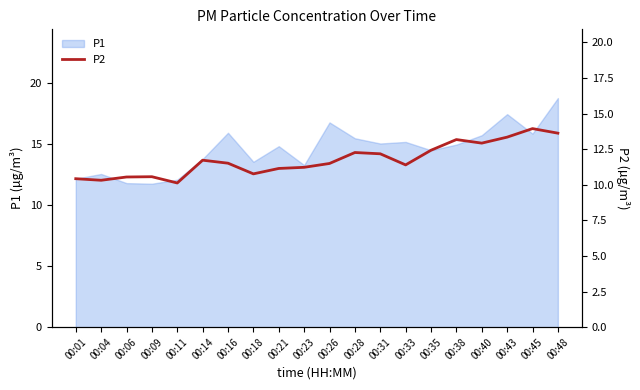

The value of P1 at 00:48 is 4.6. True or false?

False